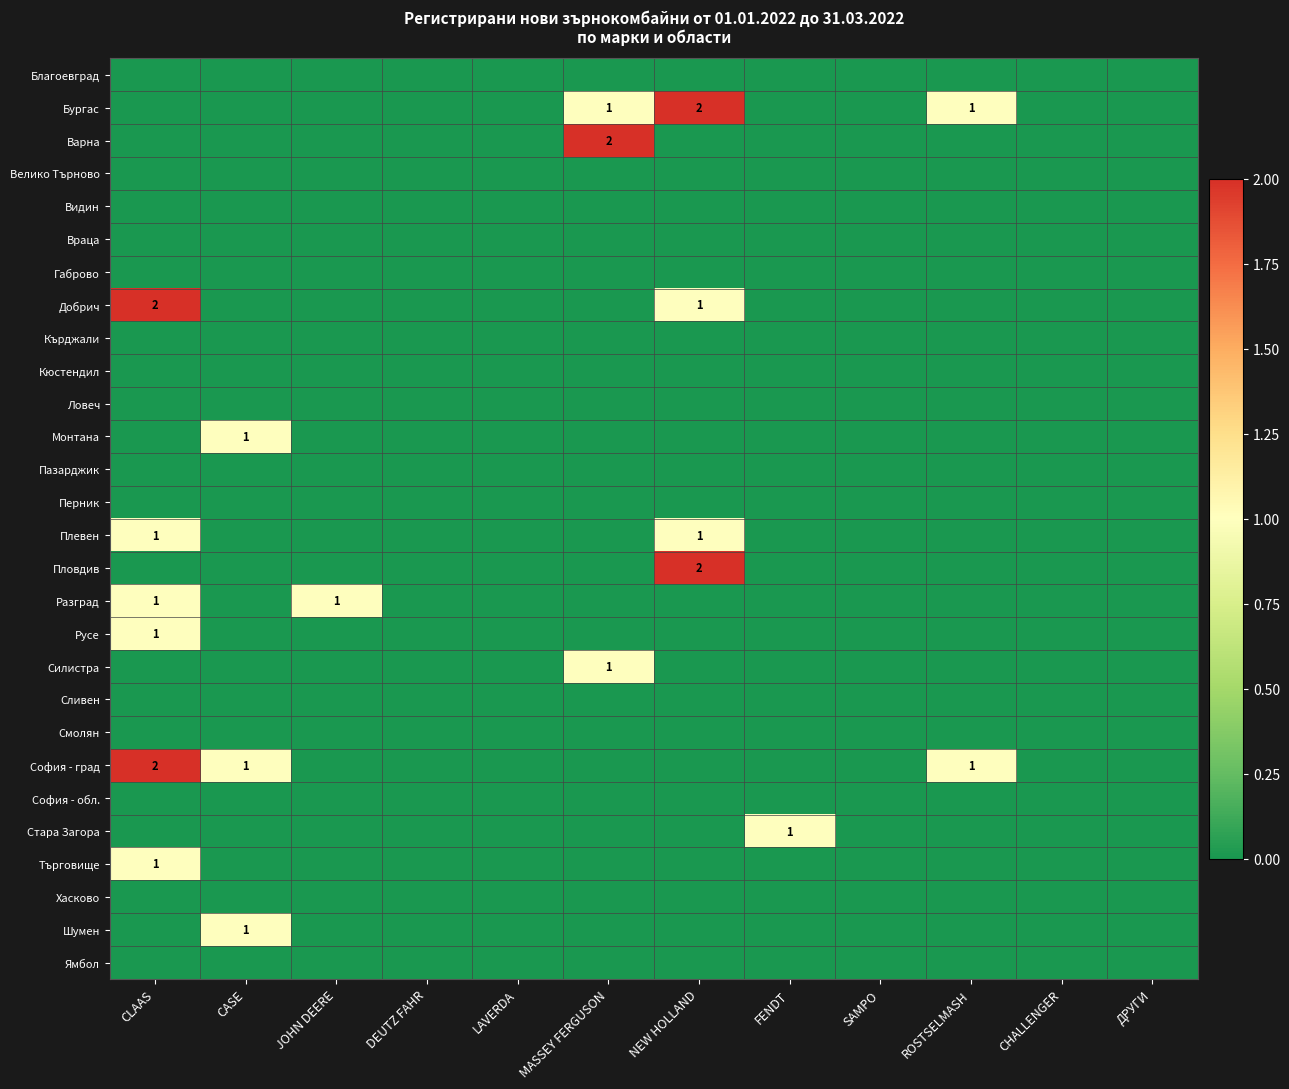

Is it true that Сливен equals 0 at NEW HOLLAND?

True